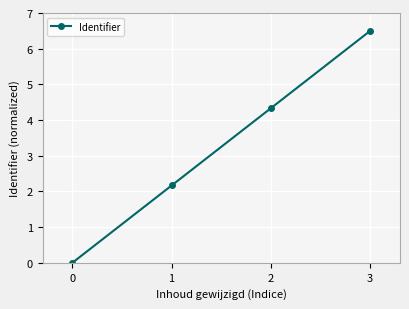

True or false: the data has more than 2 interior local peaks.

False